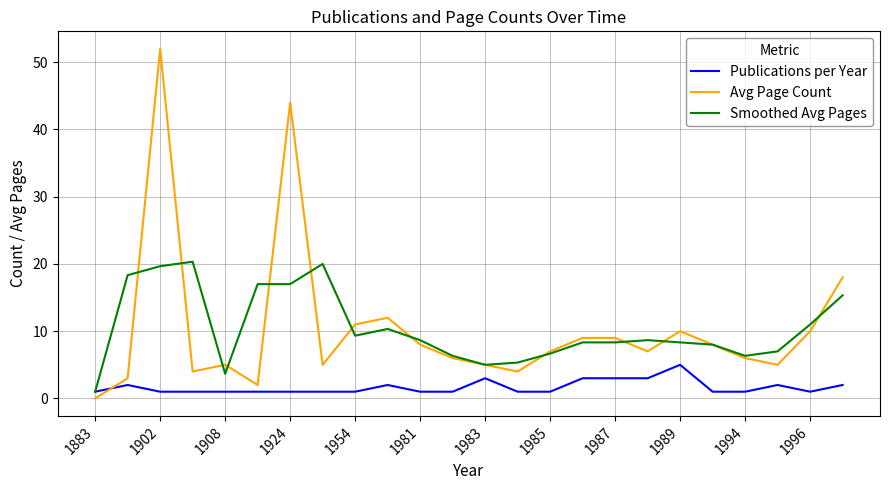

True or false: Avg Page Count has more than 2 interior local peaks.

True